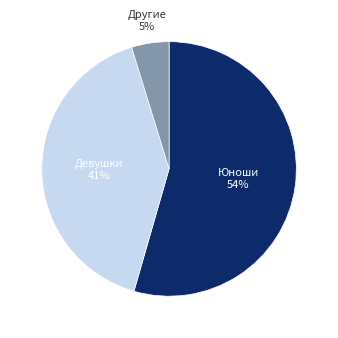

How many slices are in this pie chart?

3